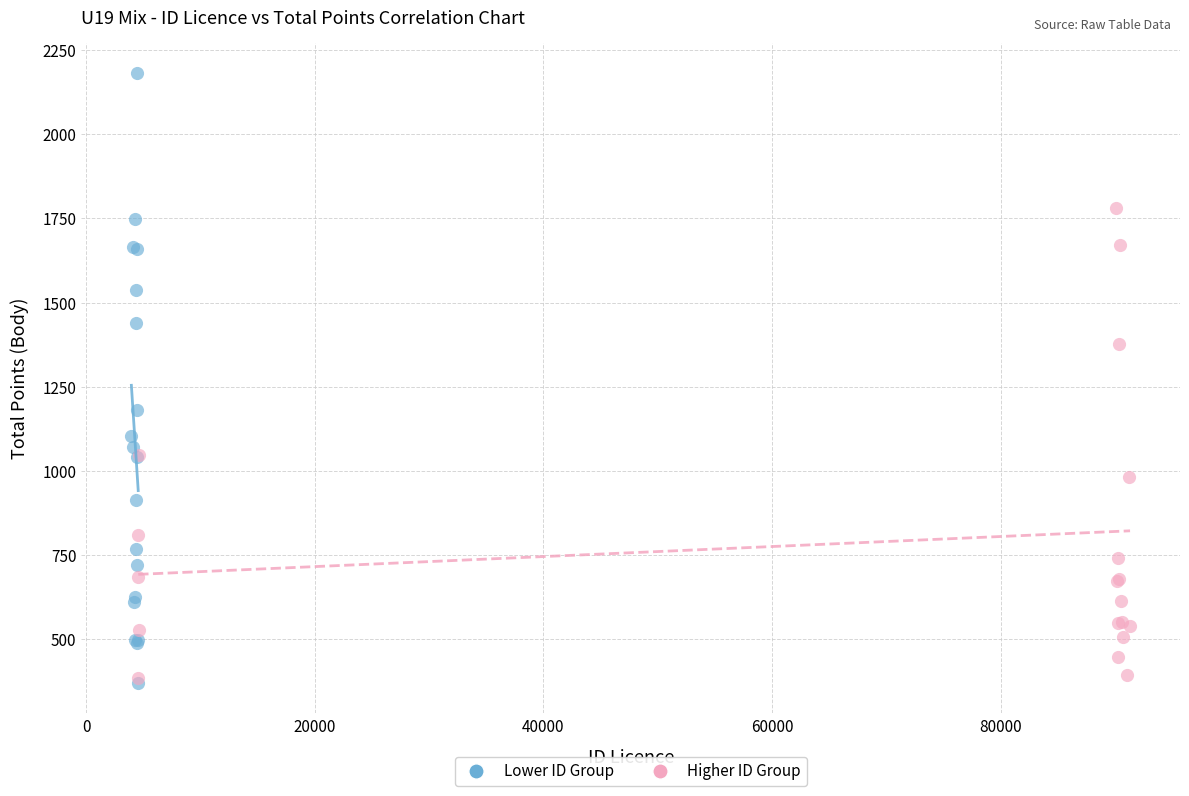

Which series has the widest spread of Y values?

Lower ID Group